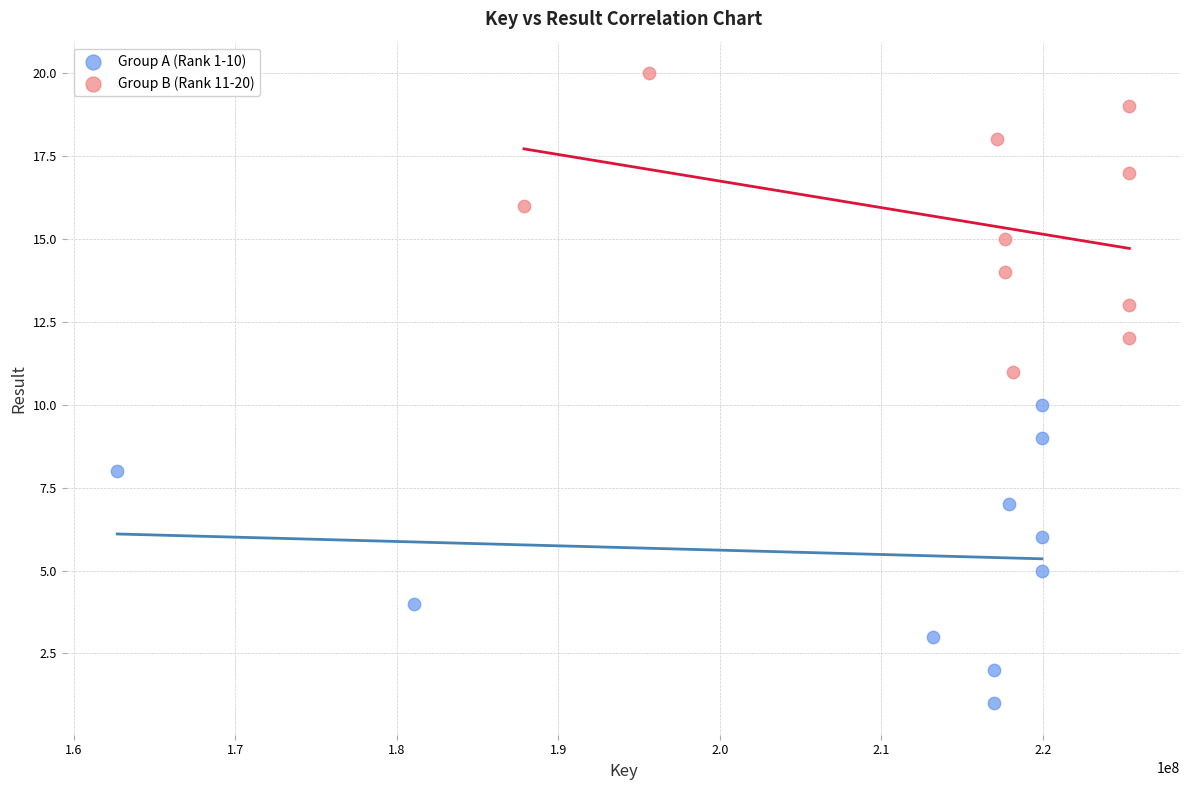

Which series reaches the maximum Y coordinate?

Group B (Rank 11-20)